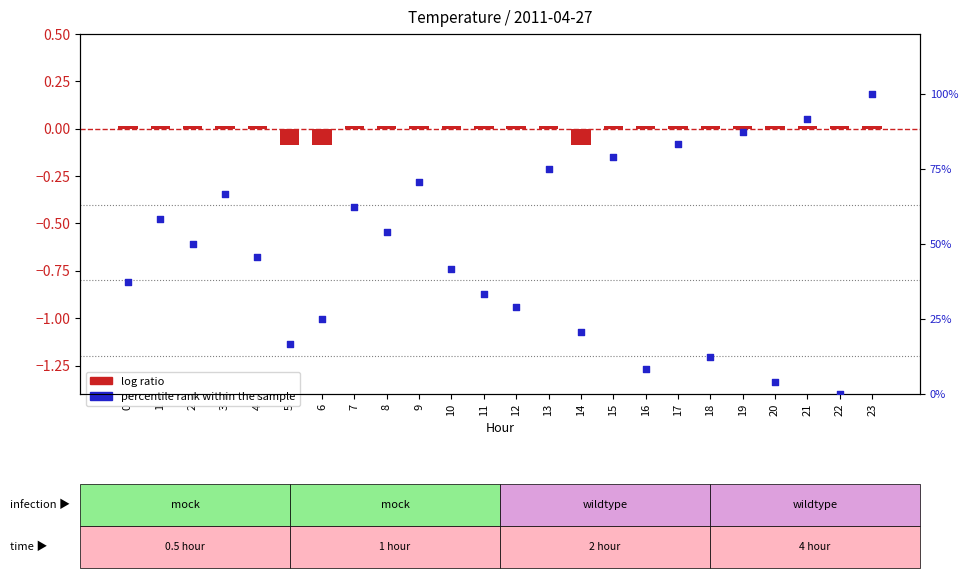

What is the total value across all series at 8?

54.2